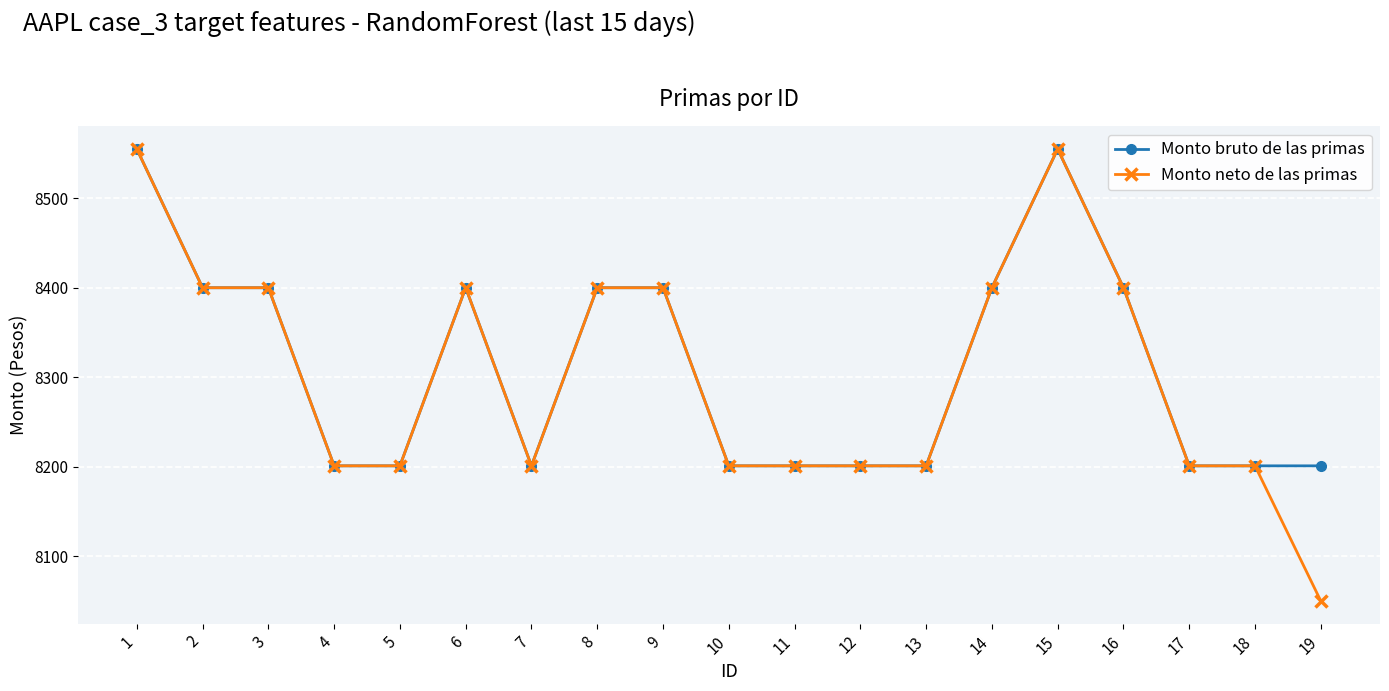

What is the approximate value of Monto bruto de las primas at 12?

8201